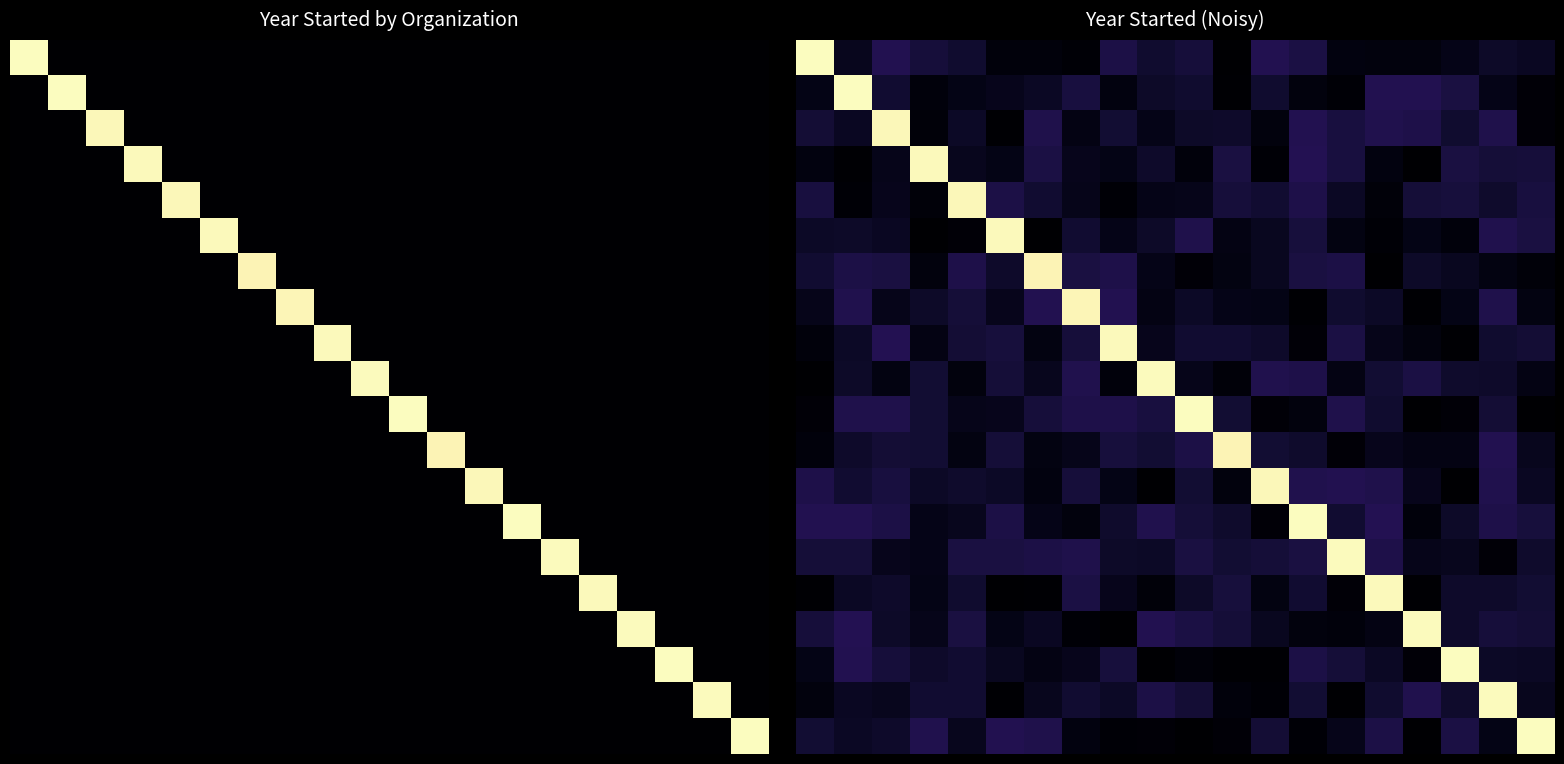

At which category is the sum across all series the highest?

18